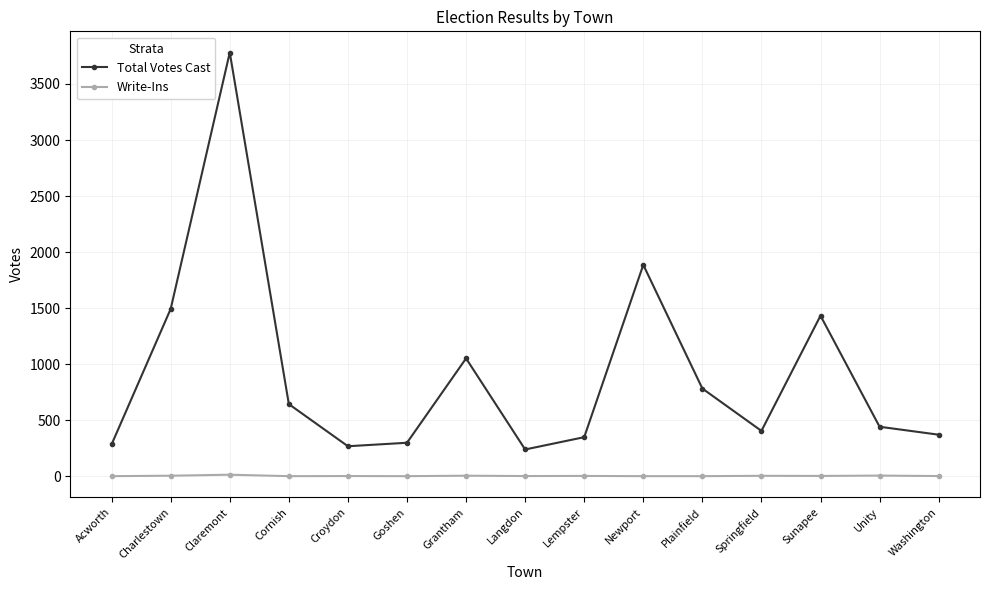

What is the average value of the Total Votes Cast series?

915